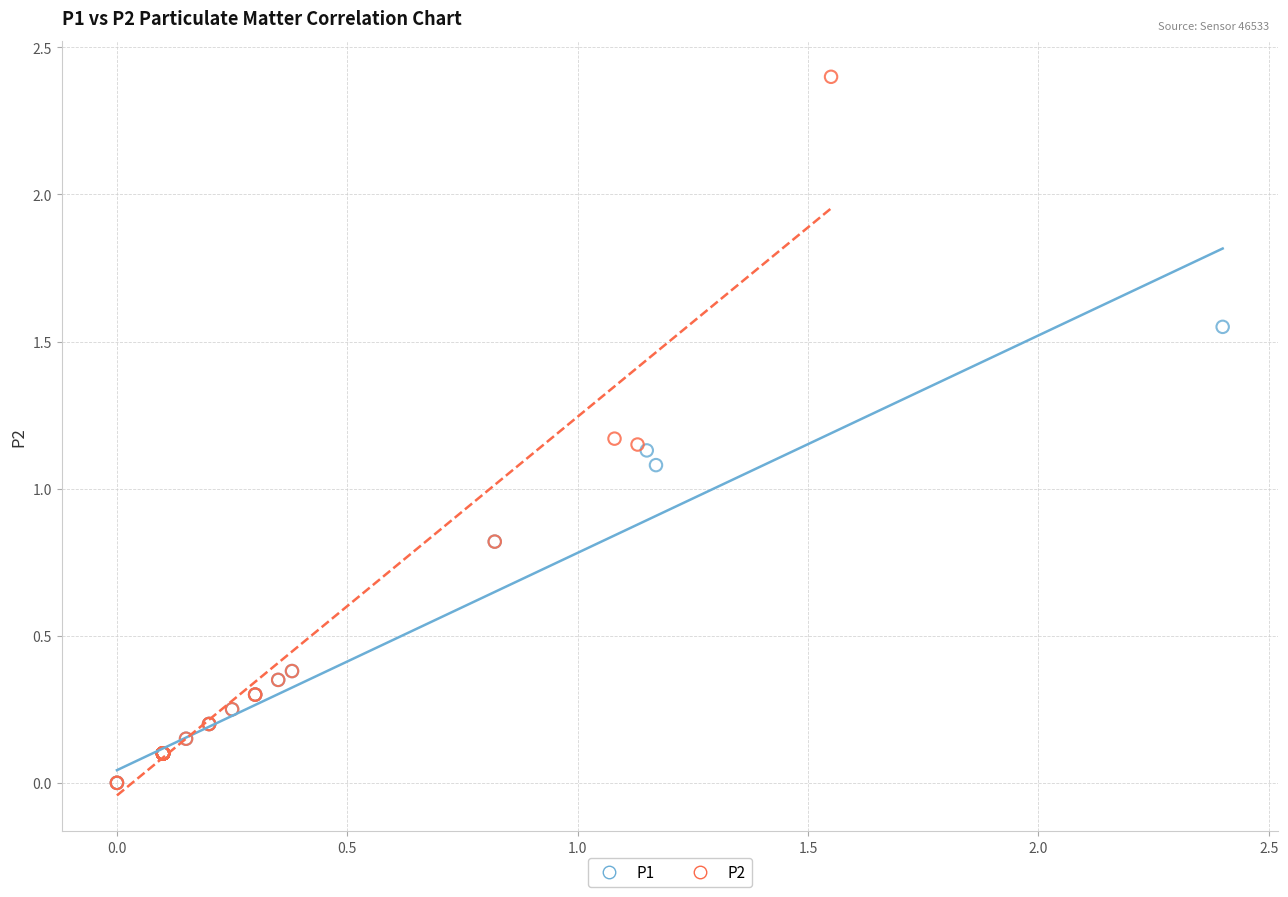

Which series reaches the maximum Y coordinate?

P2